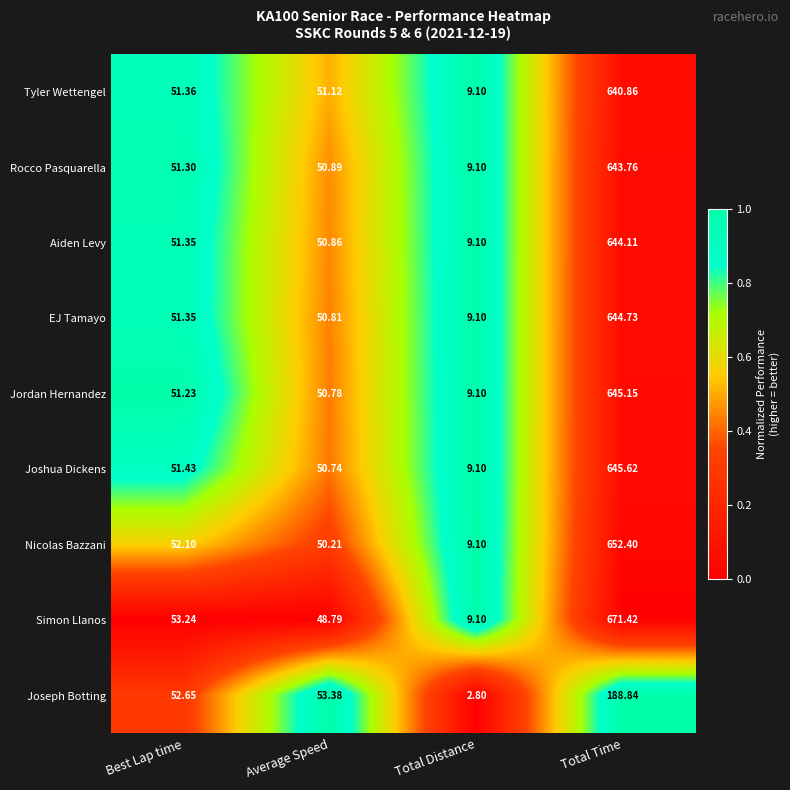

At which label is Aiden Levy closest to 326?

Best Lap time